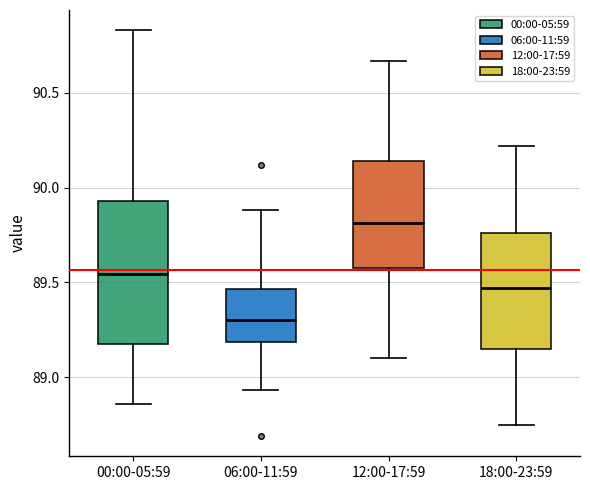

Where does the upper whisker of the box for 18:00-23:59 end on the y-axis? The values are not printed on the chart, so give them approximately, as read against the axis.

90.20